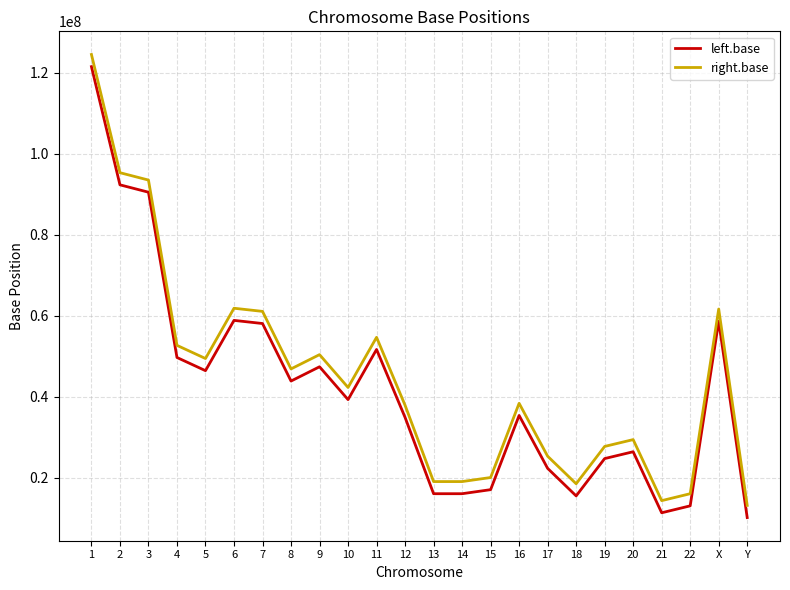

The right.base series shows 13104553 at Y. True or false?

True